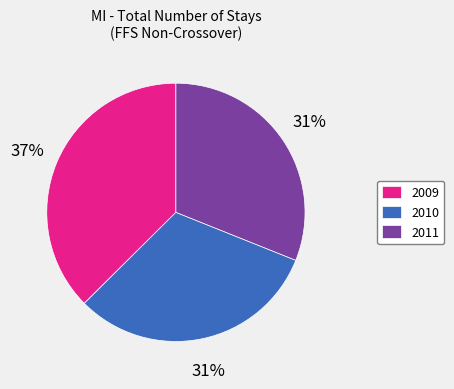

What is the ratio of the value at 2009 to the value at 2010?

1.2